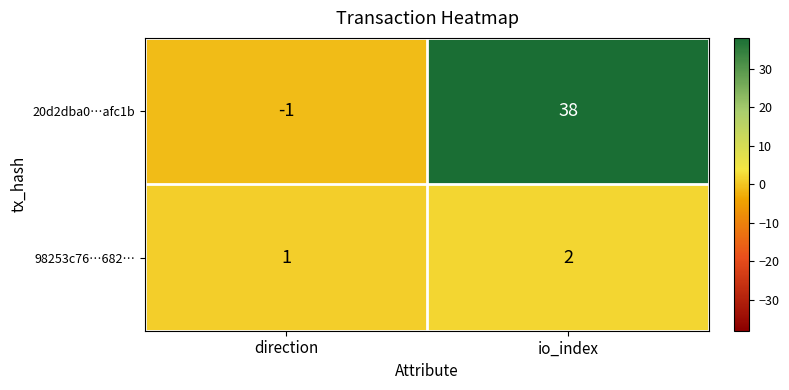

Where is 98253c76…682… nearest to the value 1?

direction